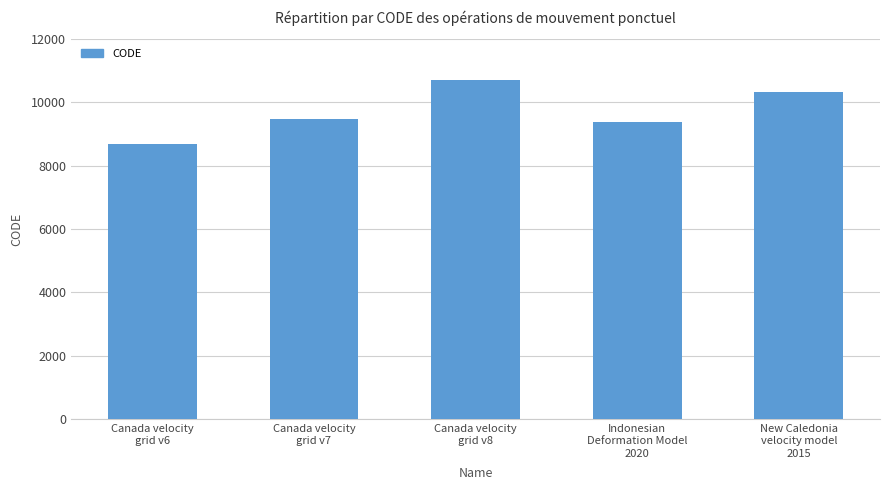

What is the greatest value displayed?

10707